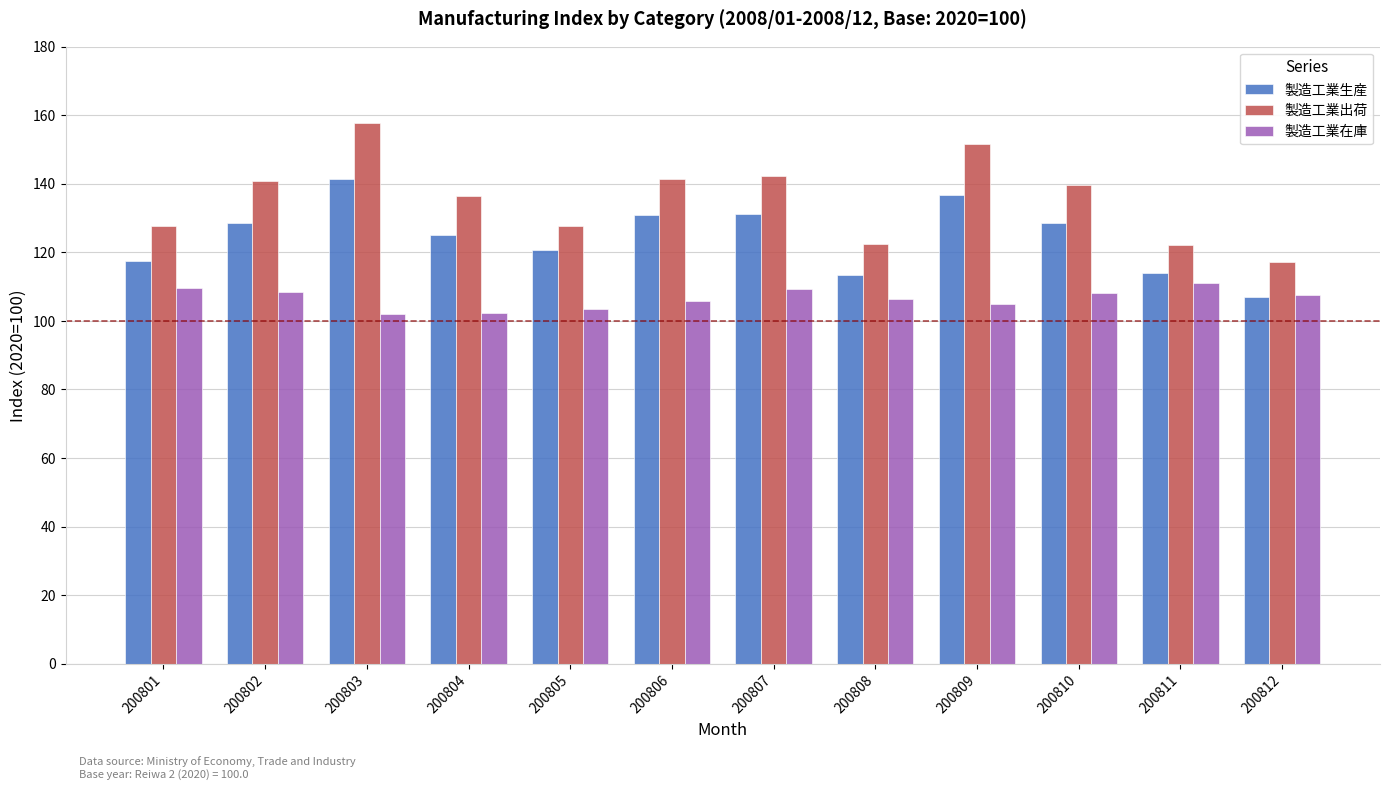

At which label does 製造工業生産 reach its minimum?

200812